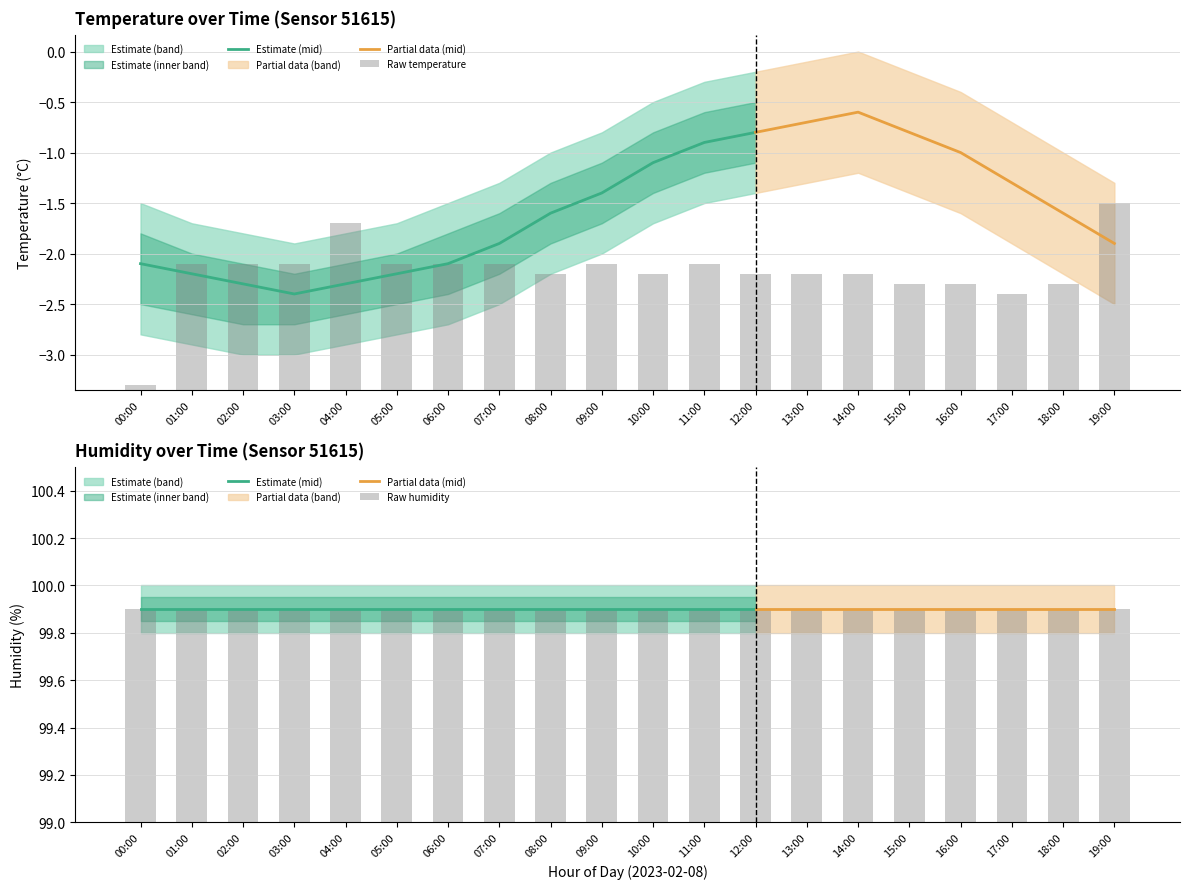

Rank the categories by temperature_lower value from lowest to highest.

02:00, 03:00, 01:00, 04:00, 00:00, 05:00, 06:00, 07:00, 19:00, 08:00, 18:00, 09:00, 17:00, 10:00, 16:00, 11:00, 12:00, 15:00, 13:00, 14:00